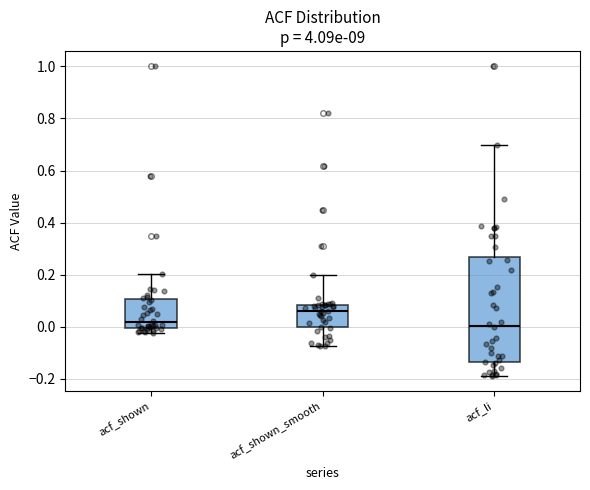

Where does the lower whisker of the box for acf_li end on the y-axis? The values are not printed on the chart, so give them approximately, as read against the axis.

-0.18